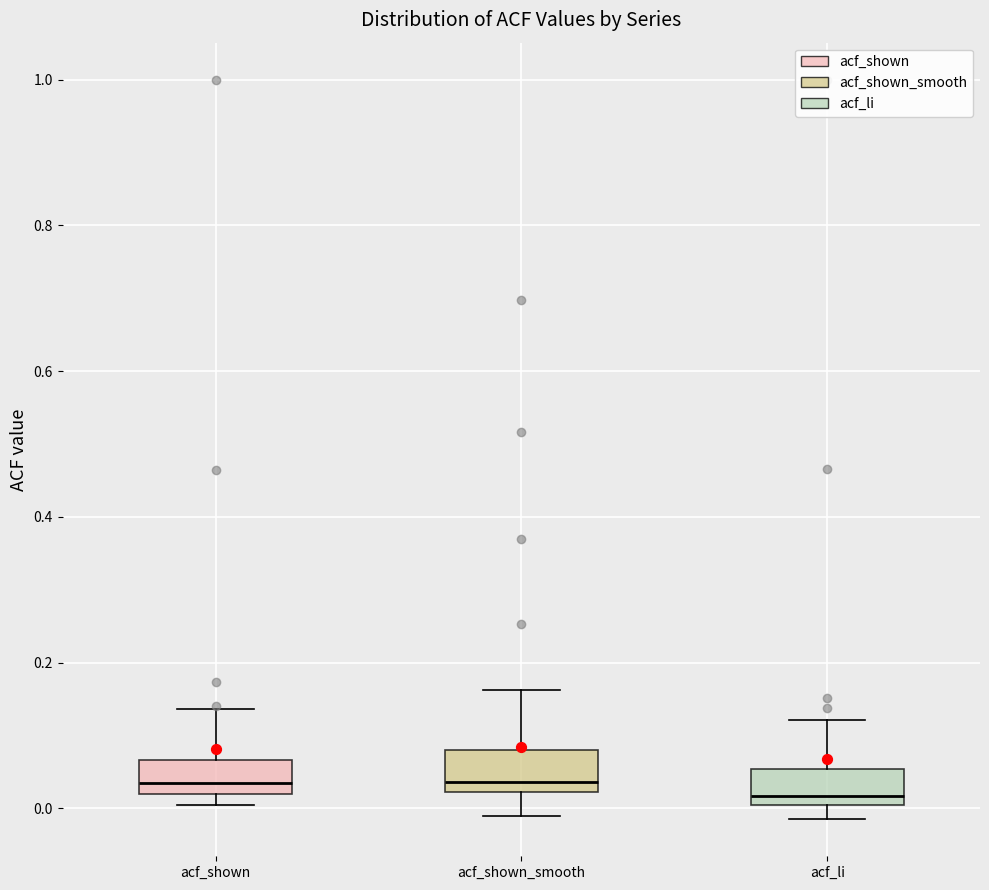

Reading left to right, transcribe this box plot: for each box, give where its median line is, the range the box spans, and where its two whiskers end, as read against the y-axis. The values are not printed on the chart, so give them approximately, as read against the axis.

acf_shown: median 0.04, box 0.02 to 0.06, whiskers 0.00 to 0.14
acf_shown_smooth: median 0.04, box 0.02 to 0.08, whiskers -0.02 to 0.16
acf_li: median 0.02, box 0.00 to 0.06, whiskers -0.02 to 0.12